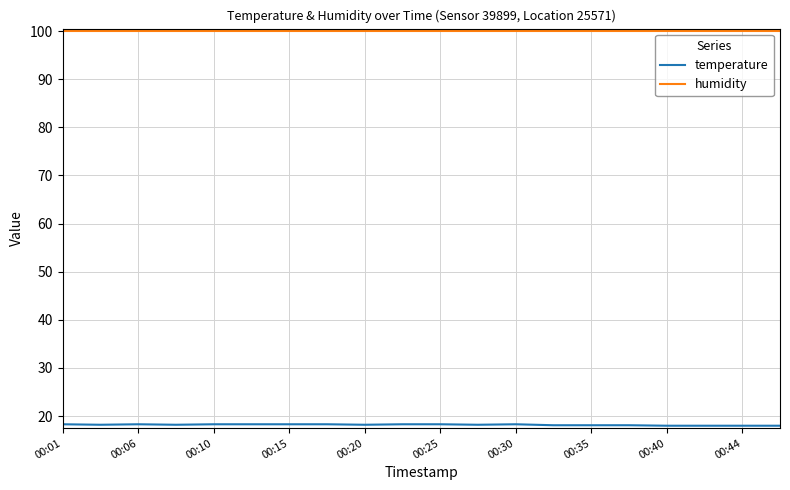

Which series has the largest total across all categories?

humidity